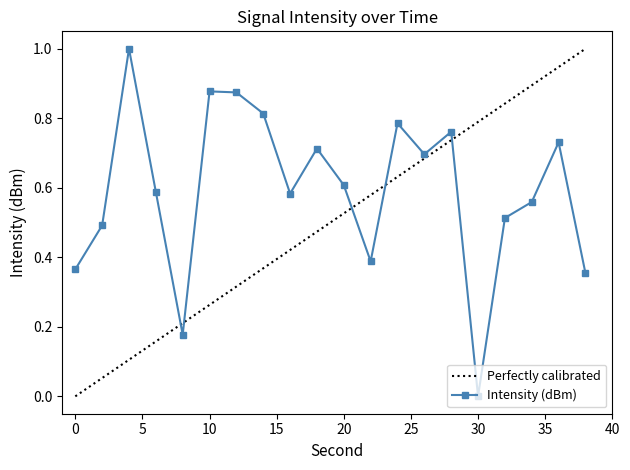

How many values are between 0 and 1?

20